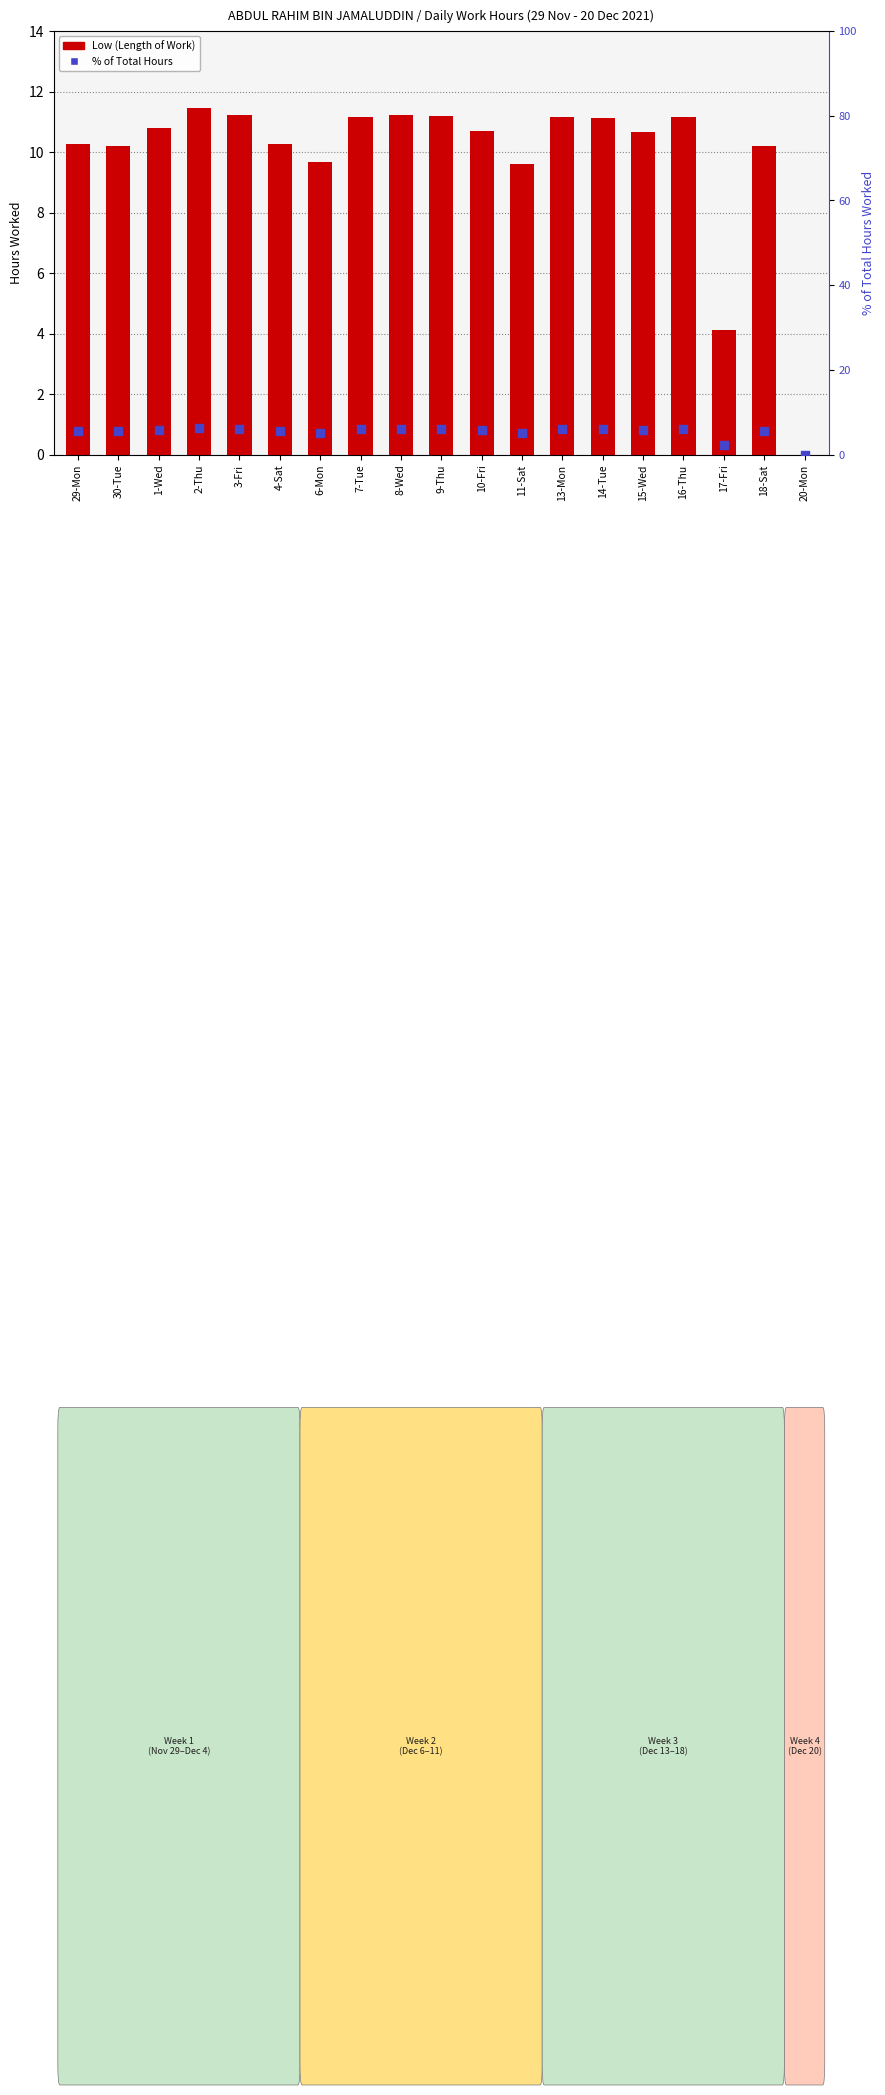

At how many categories does at least one series exceed 6?

17